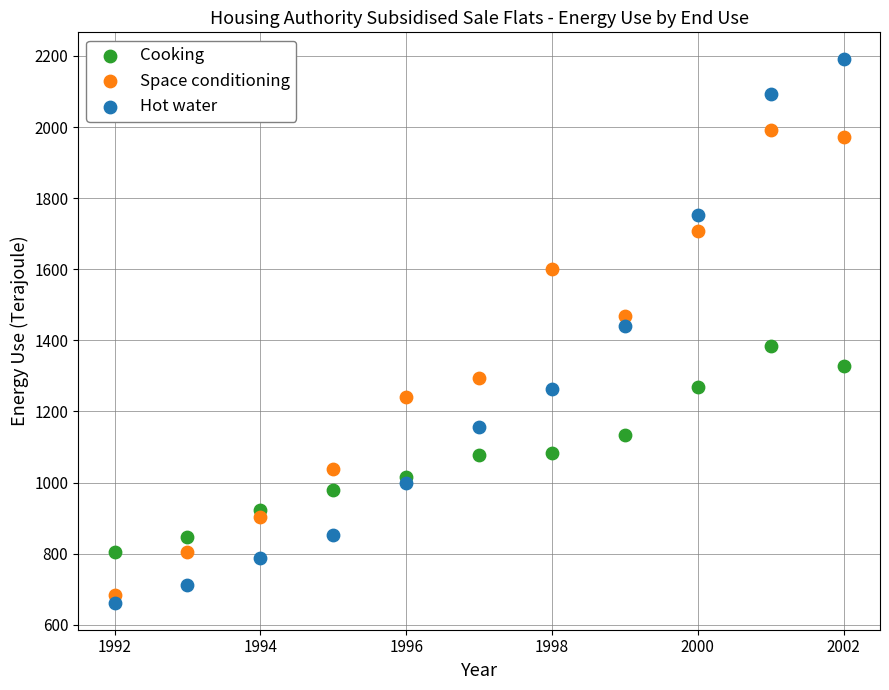

Which series contains the lowest Y value?

Hot water